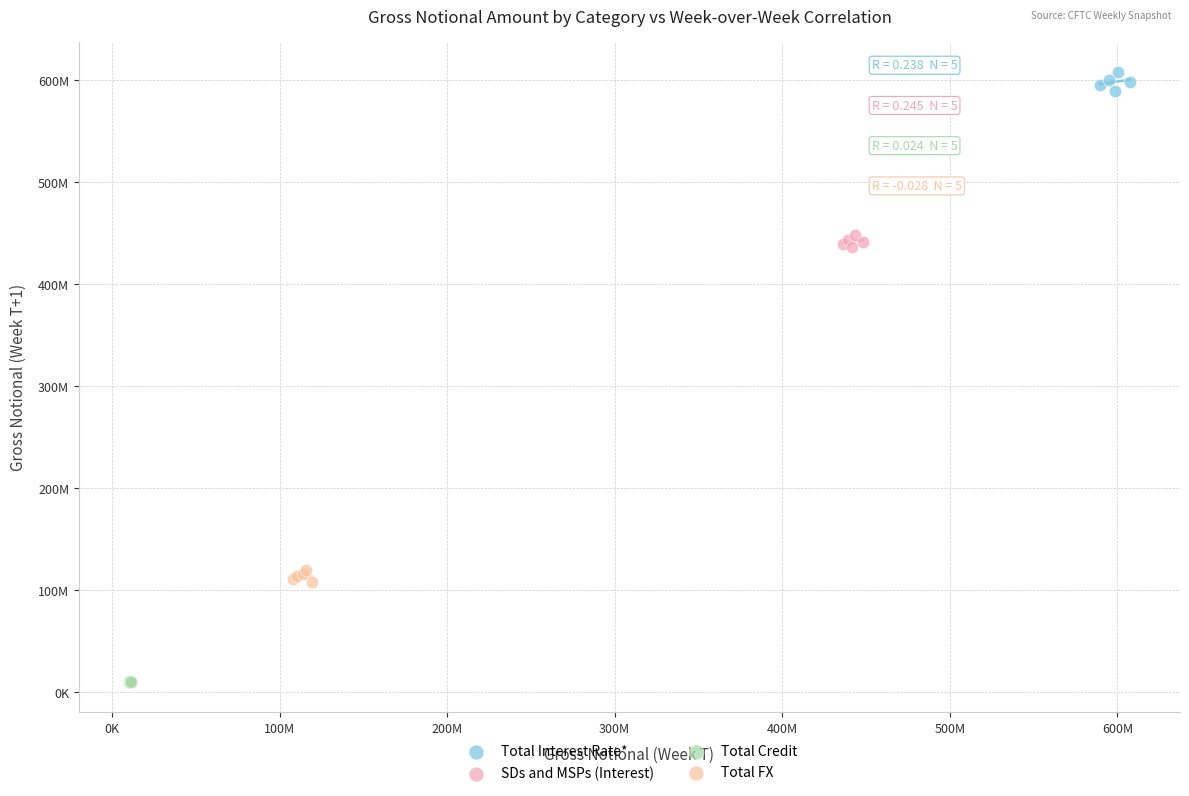

What are all the series names shown in the legend?

Total Interest Rate*, SDs and MSPs (Interest), Total Credit, Total FX